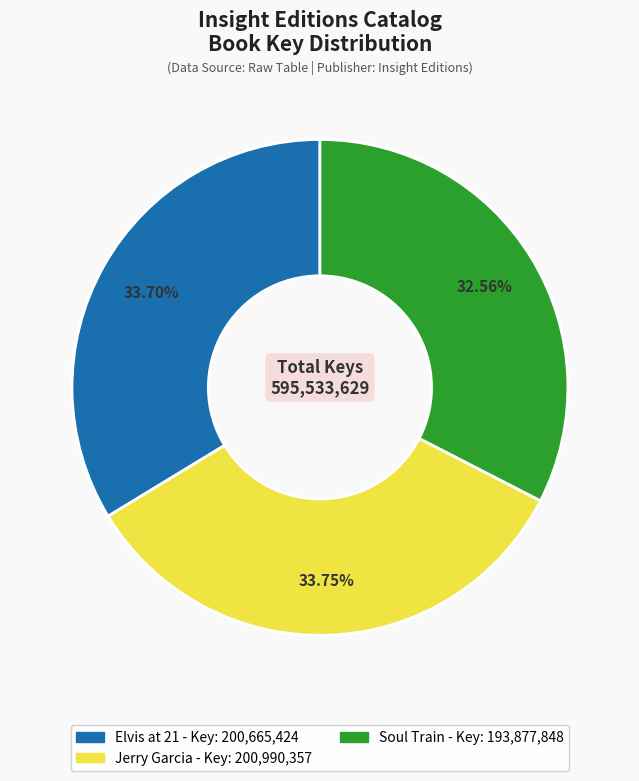

Does any single category account for the majority?

No